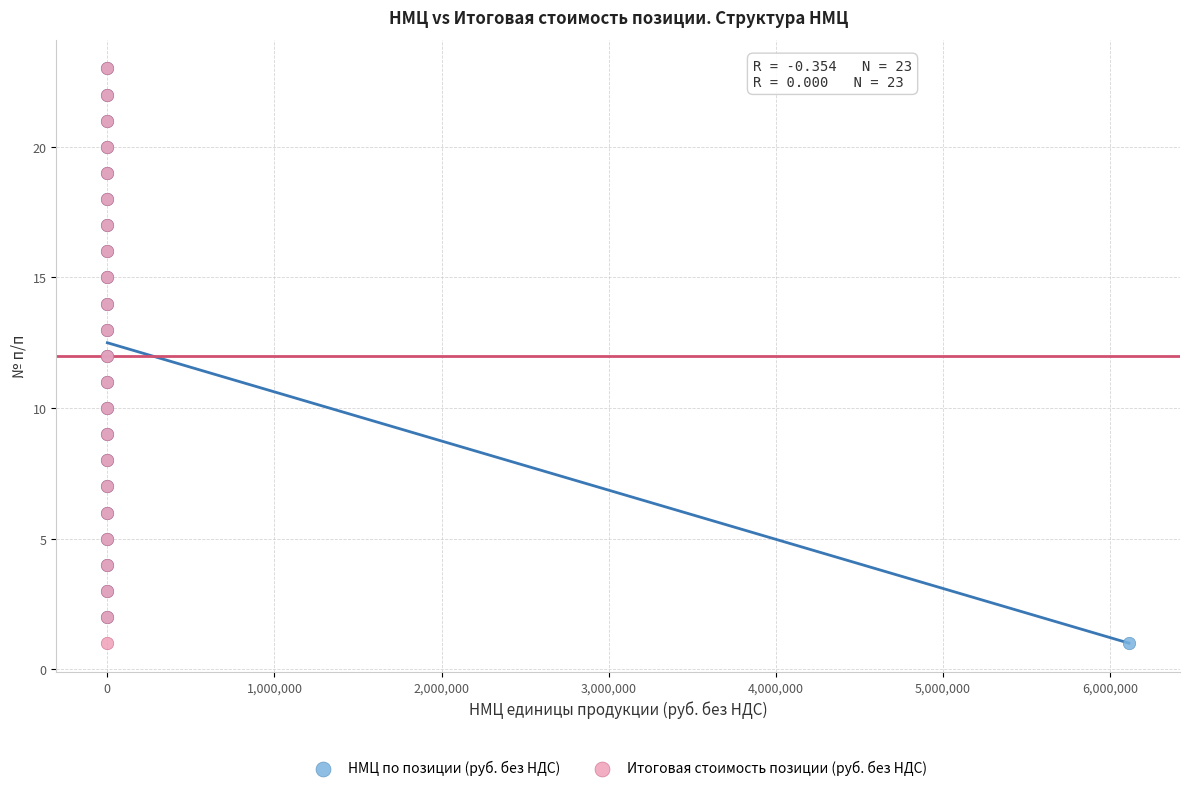

What are all the series names shown in the legend?

НМЦ по позиции (руб. без НДС), Итоговая стоимость позиции (руб. без НДС)